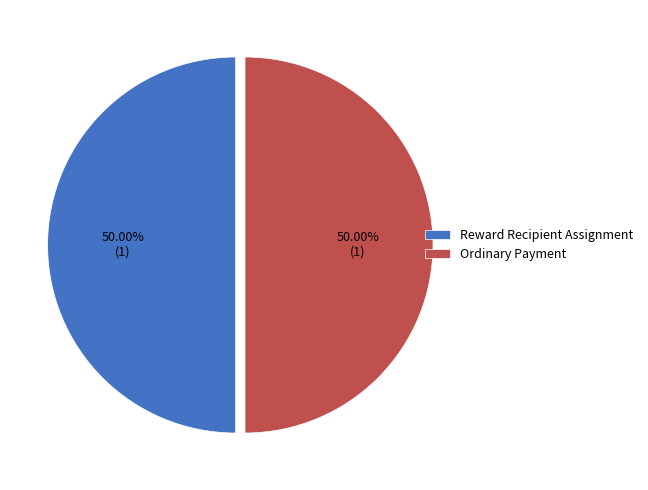

What percentage is NOT represented by Reward Recipient Assignment?

50.0%